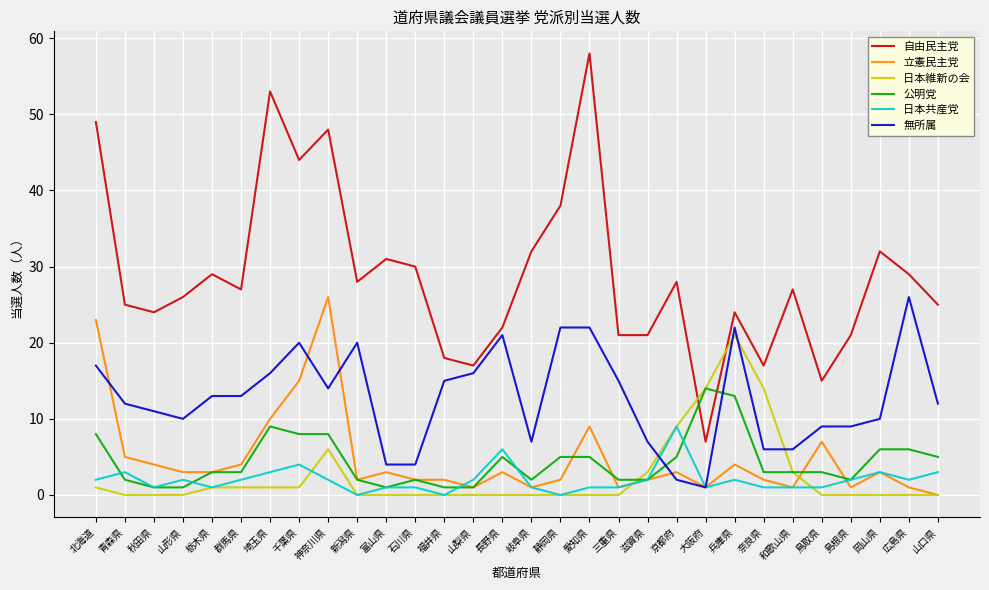

Rank the series at 群馬県 from lowest to highest value.

日本維新の会, 日本共産党, 公明党, 立憲民主党, 無所属, 自由民主党